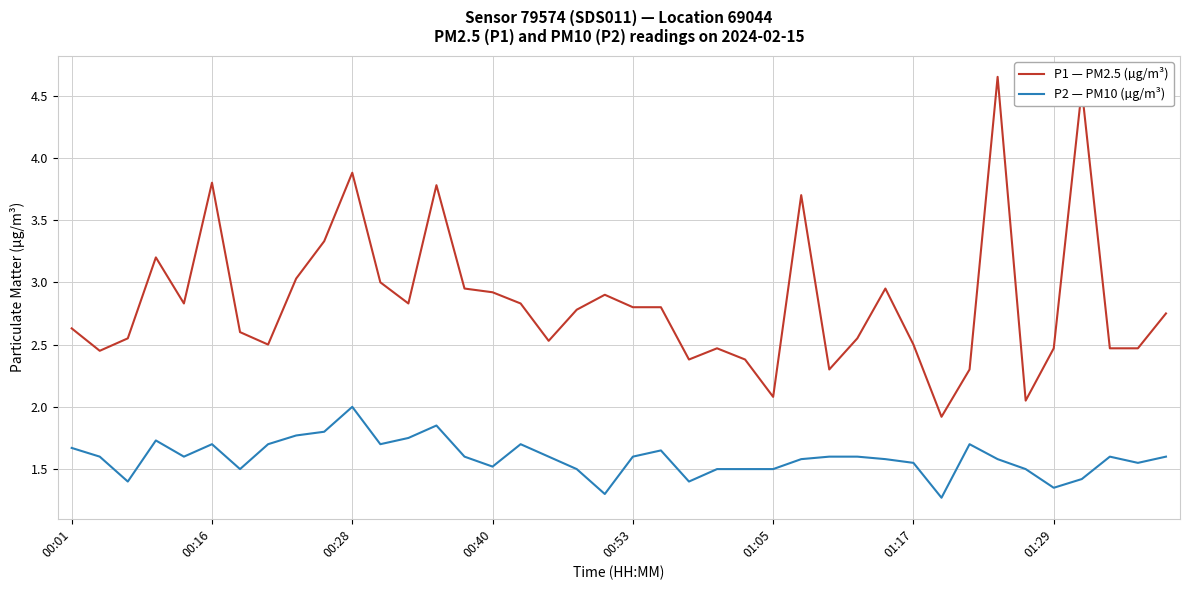

Which series has the largest total across all categories?

P1 — PM2.5 (µg/m³)